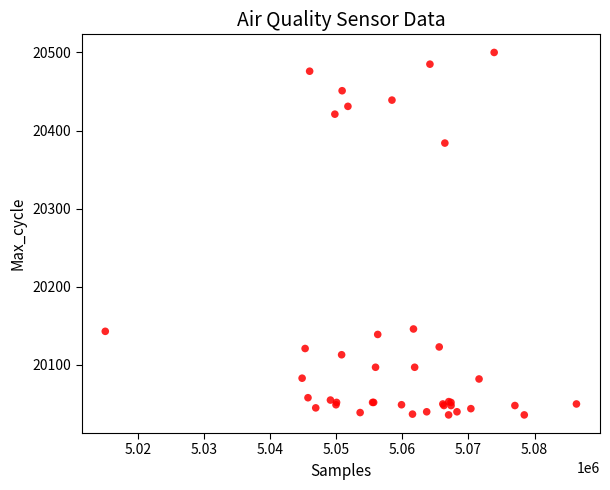

What Y value in the scatter plot is closest to 20268?

20384